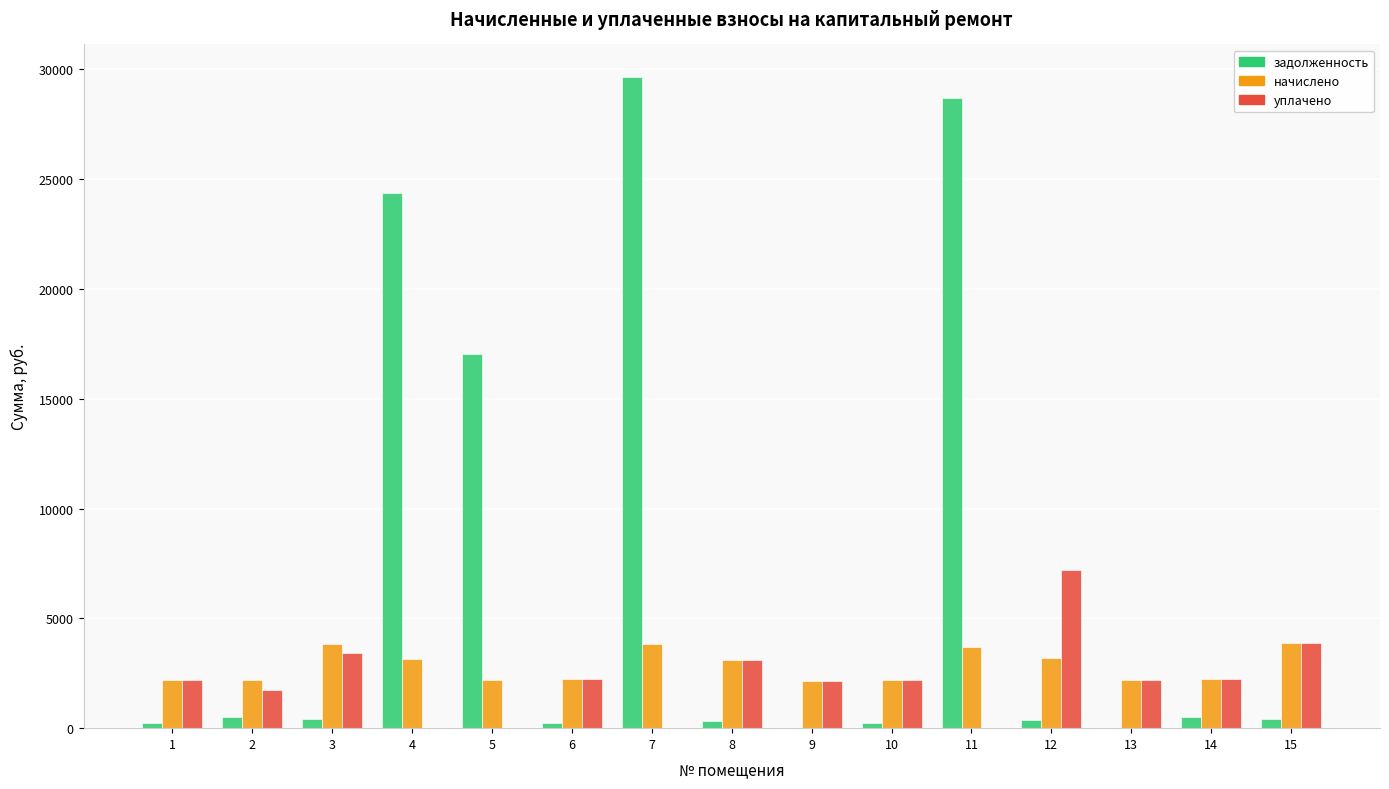

How many data points does each series have?

15